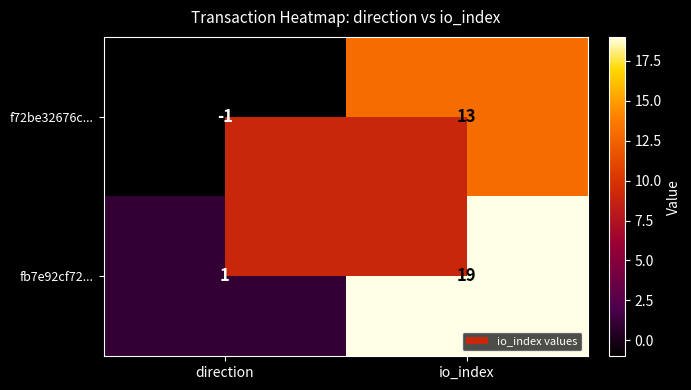

Rank the series by their maximum value, from lowest to highest.

f72be32676c..., fb7e92cf72...